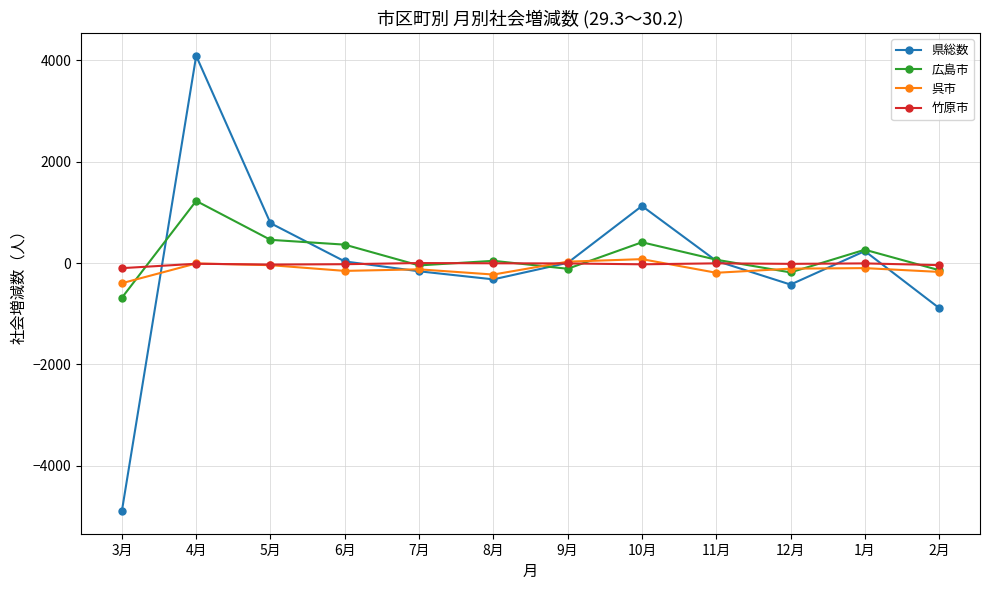

What is the difference between the maximum and minimum values in the 県総数 series?

8982